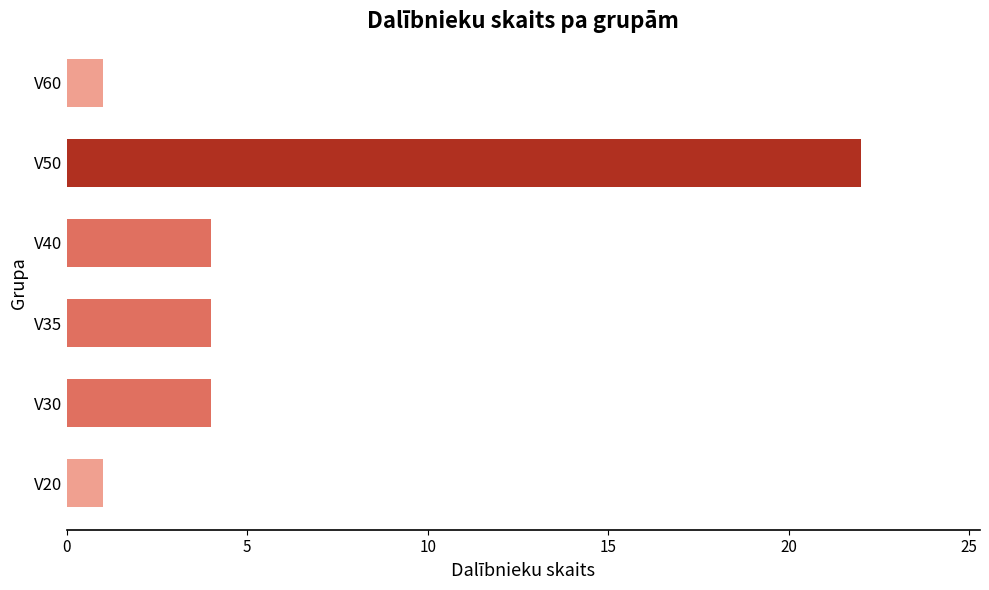

Between V50 and V40, which is larger?

V50